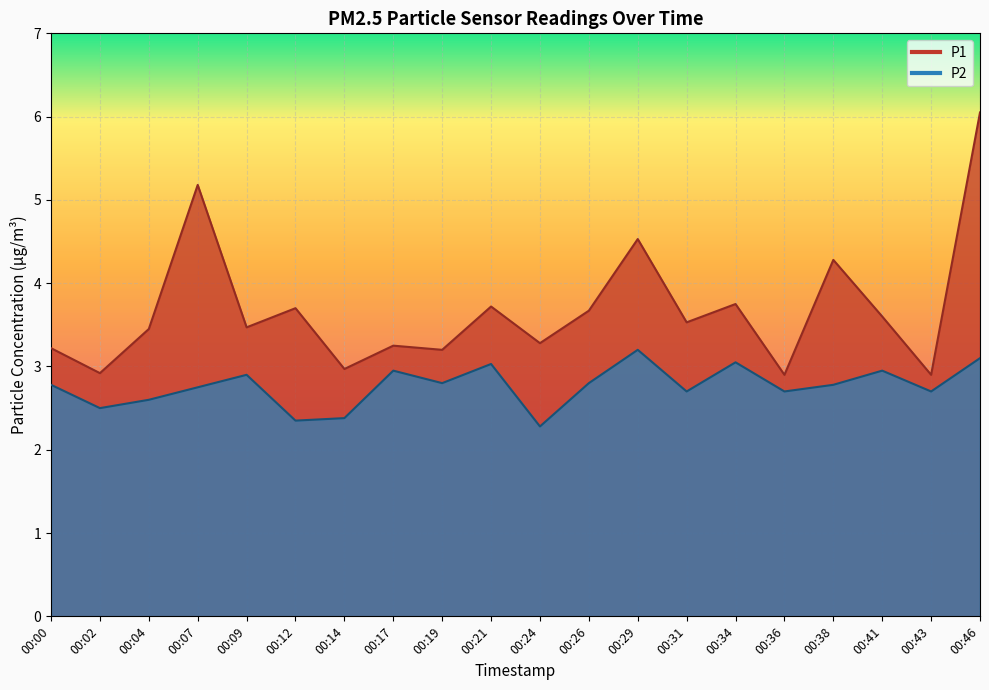

At which category does P2 reach its first local peak?

00:09